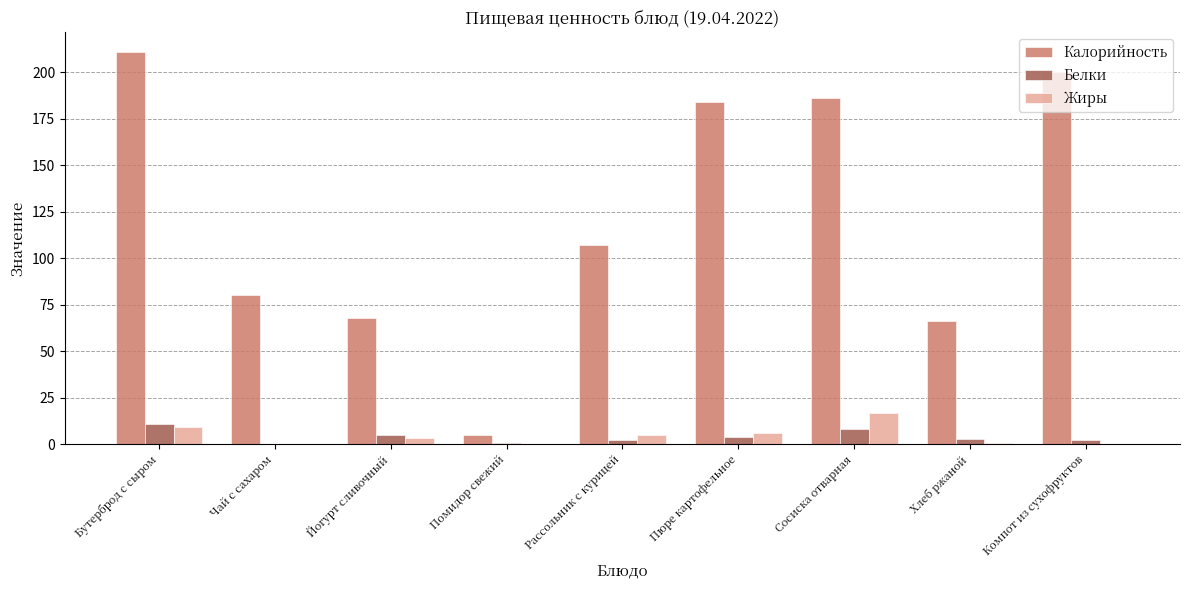

Which series changed the most between Бутерброд с сыром and Пюре картофельное?

Калорийность